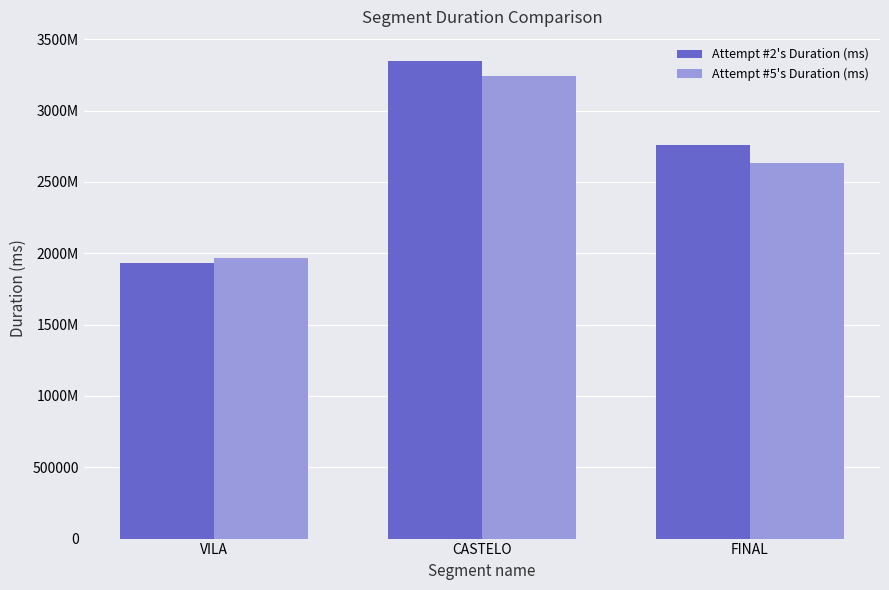

Does the chart contain stacked bars?

No